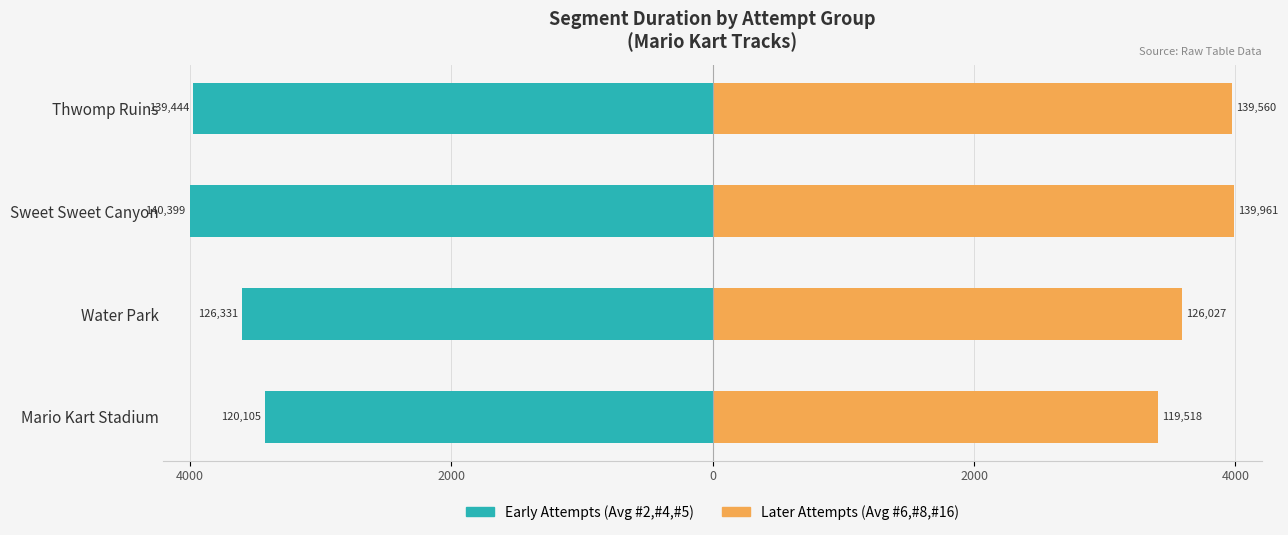

How many distinct data groups are displayed?

2